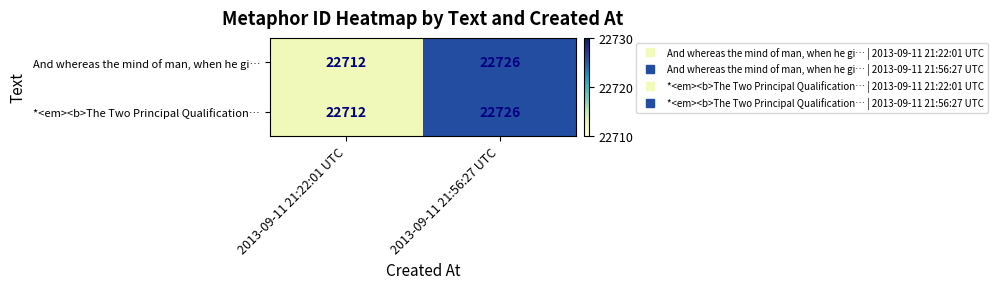

Rank the categories by And whereas the mind of man, when he gi… value from lowest to highest.

2013-09-11 21:22:01 UTC, 2013-09-11 21:56:27 UTC